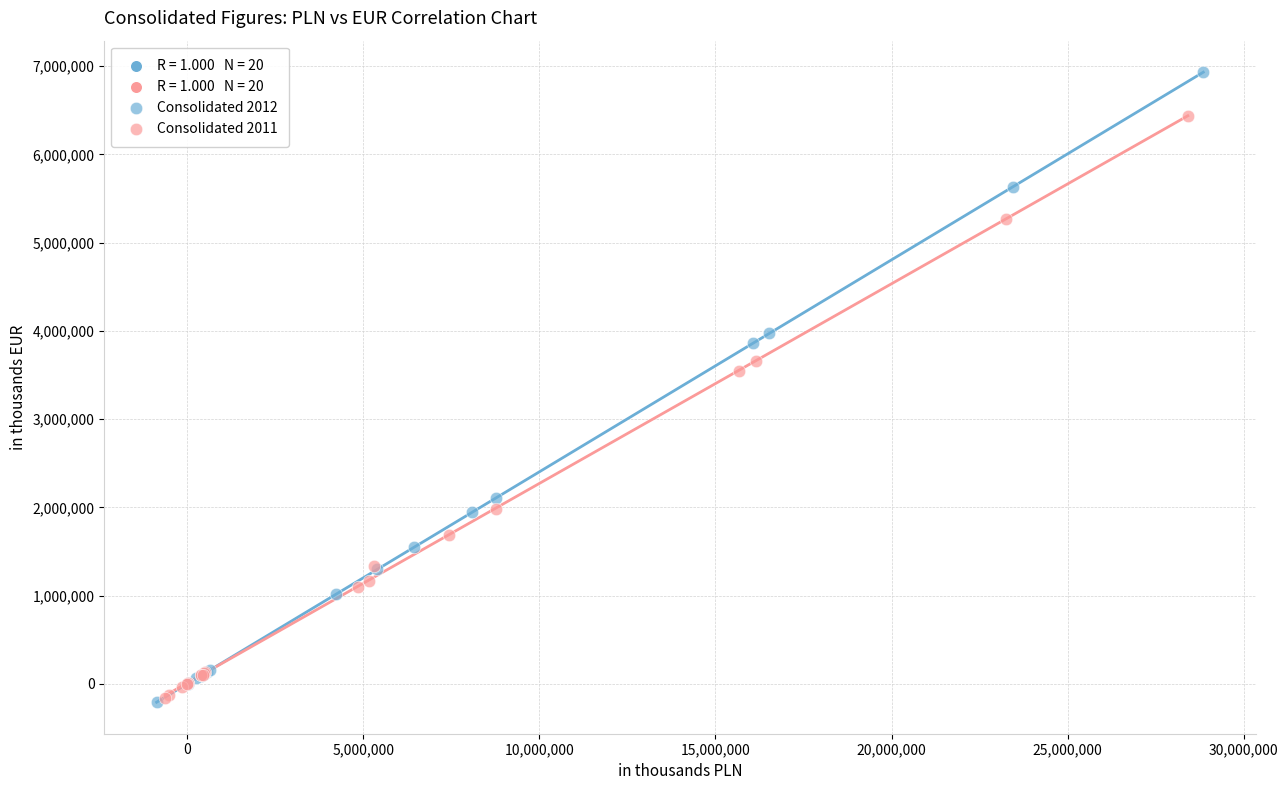

Which series reaches the maximum Y coordinate?

Consolidated 2012